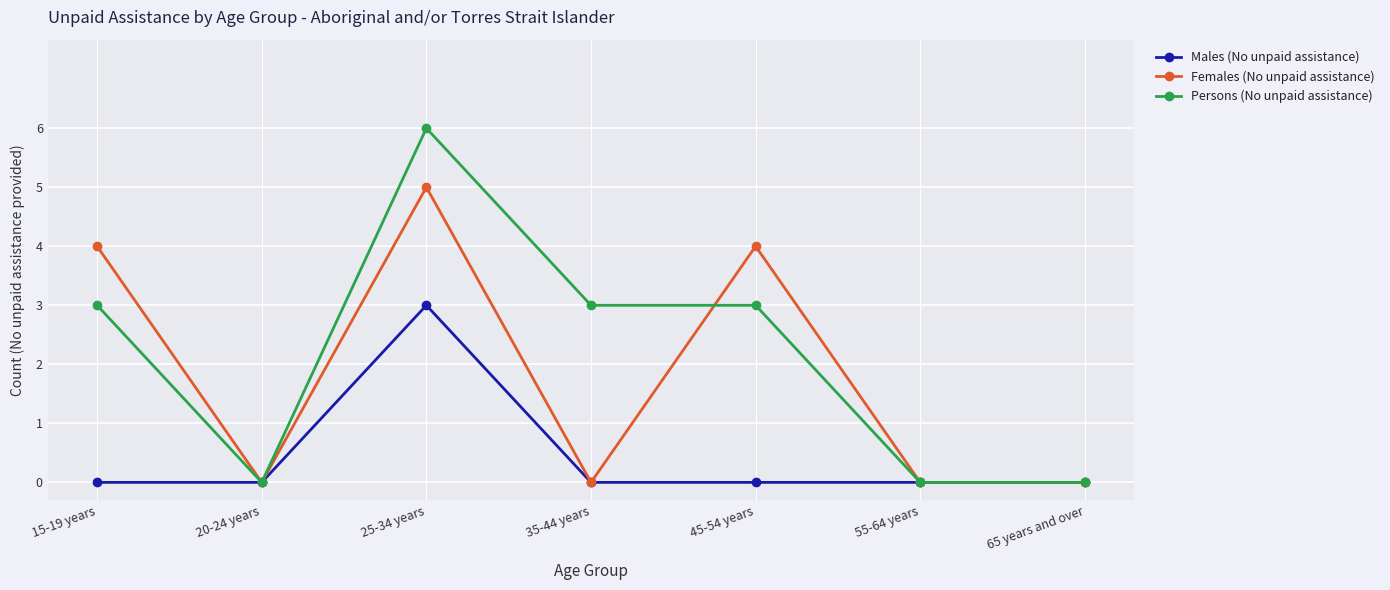

Where is the first local maximum for Males (No unpaid assistance)?

25-34 years